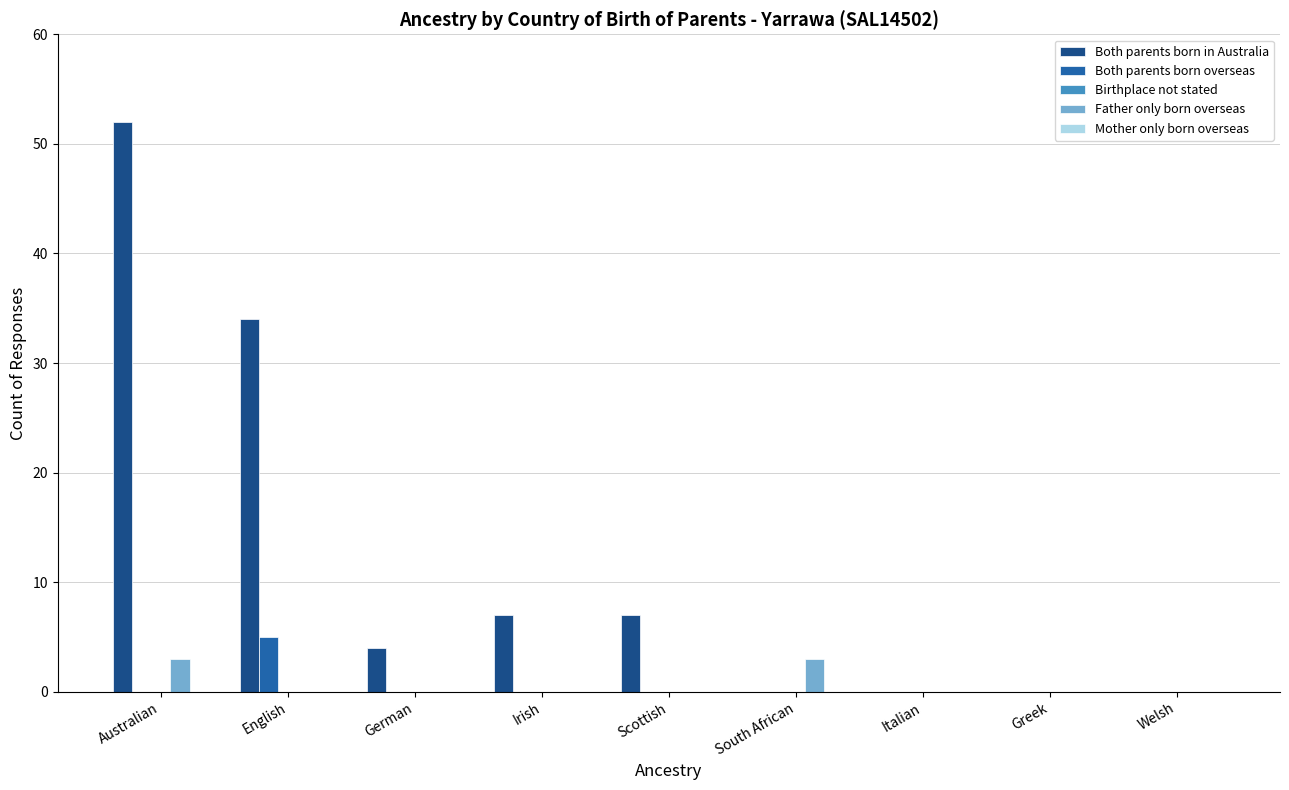

What value does the Father only born overseas series have at South African?

3